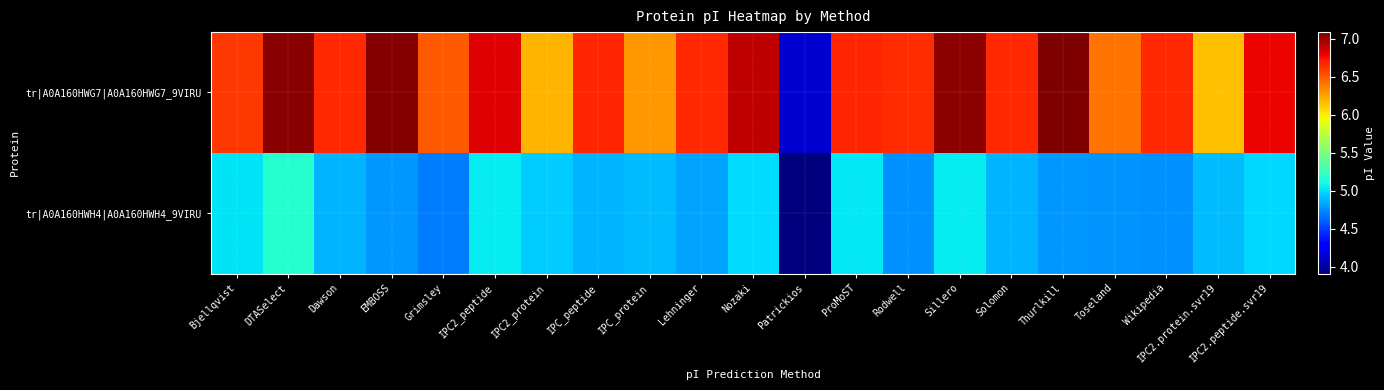

Which has a higher value, Wikipedia or Patrickios?

Wikipedia